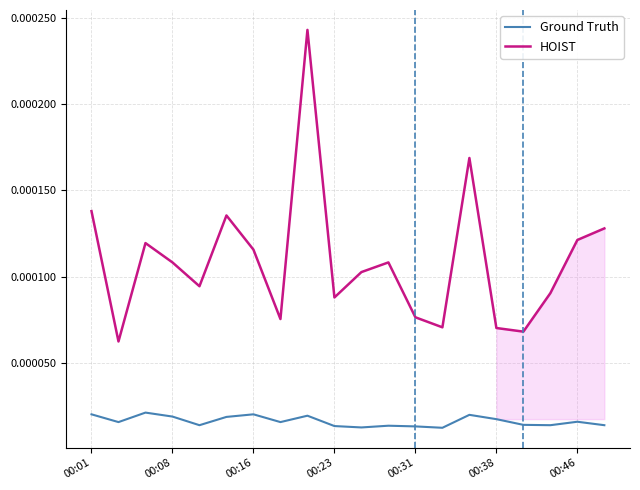

How many interior local peaks does the HOIST series have?

5